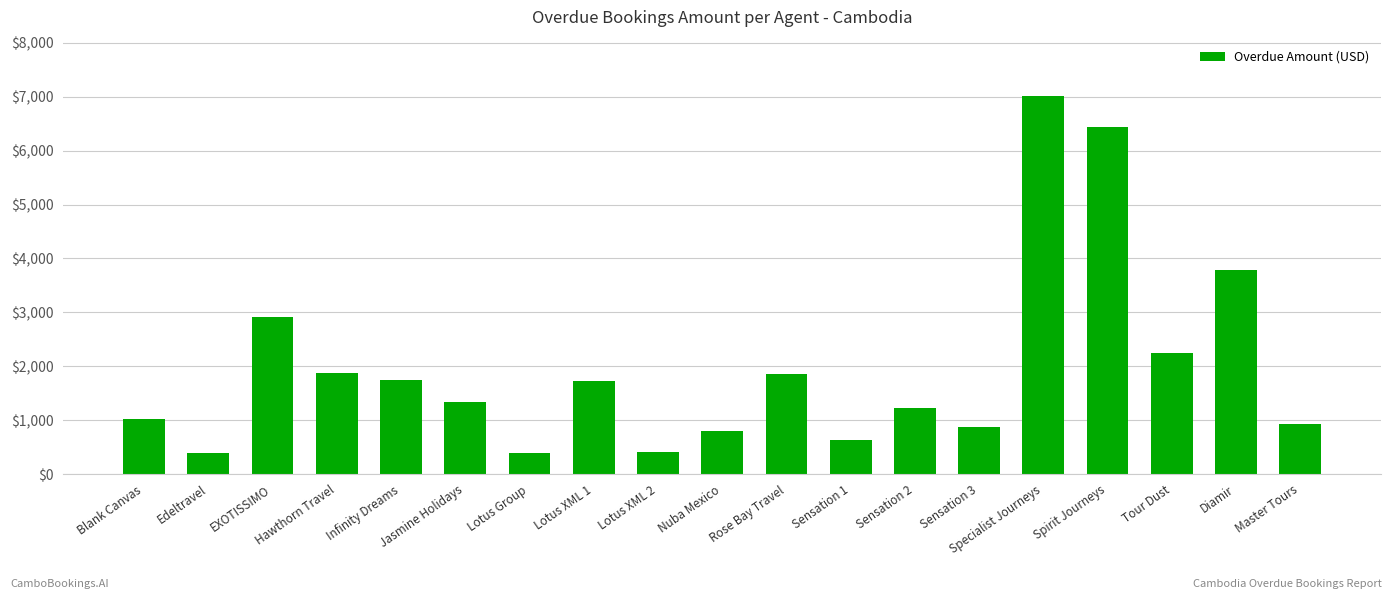

Are the bars horizontal?

No